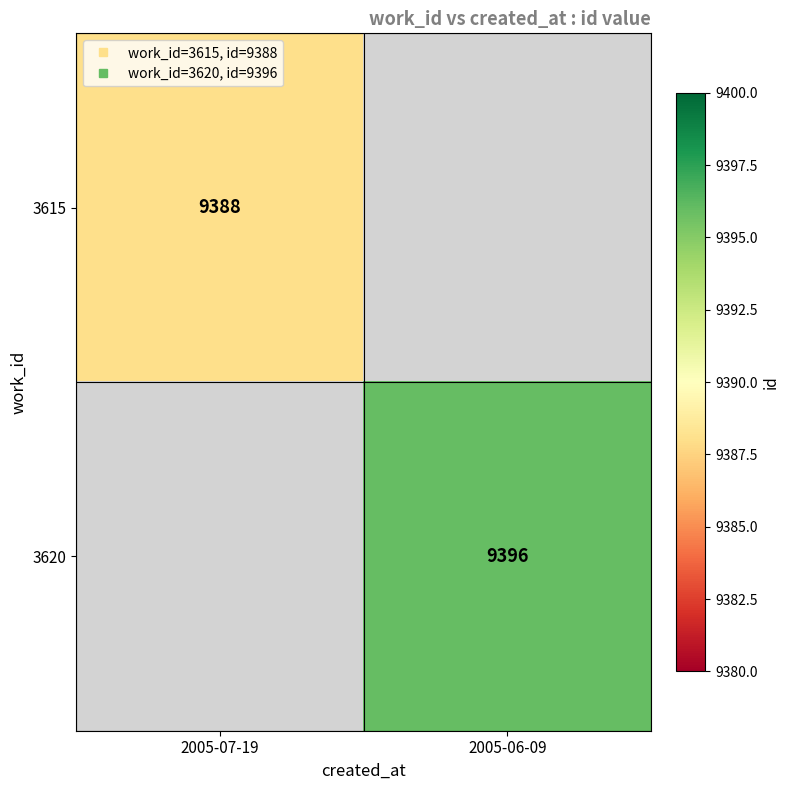

Is the value of 3620 at 2005-07-19 greater than the value of 3615 at 2005-07-19?

No